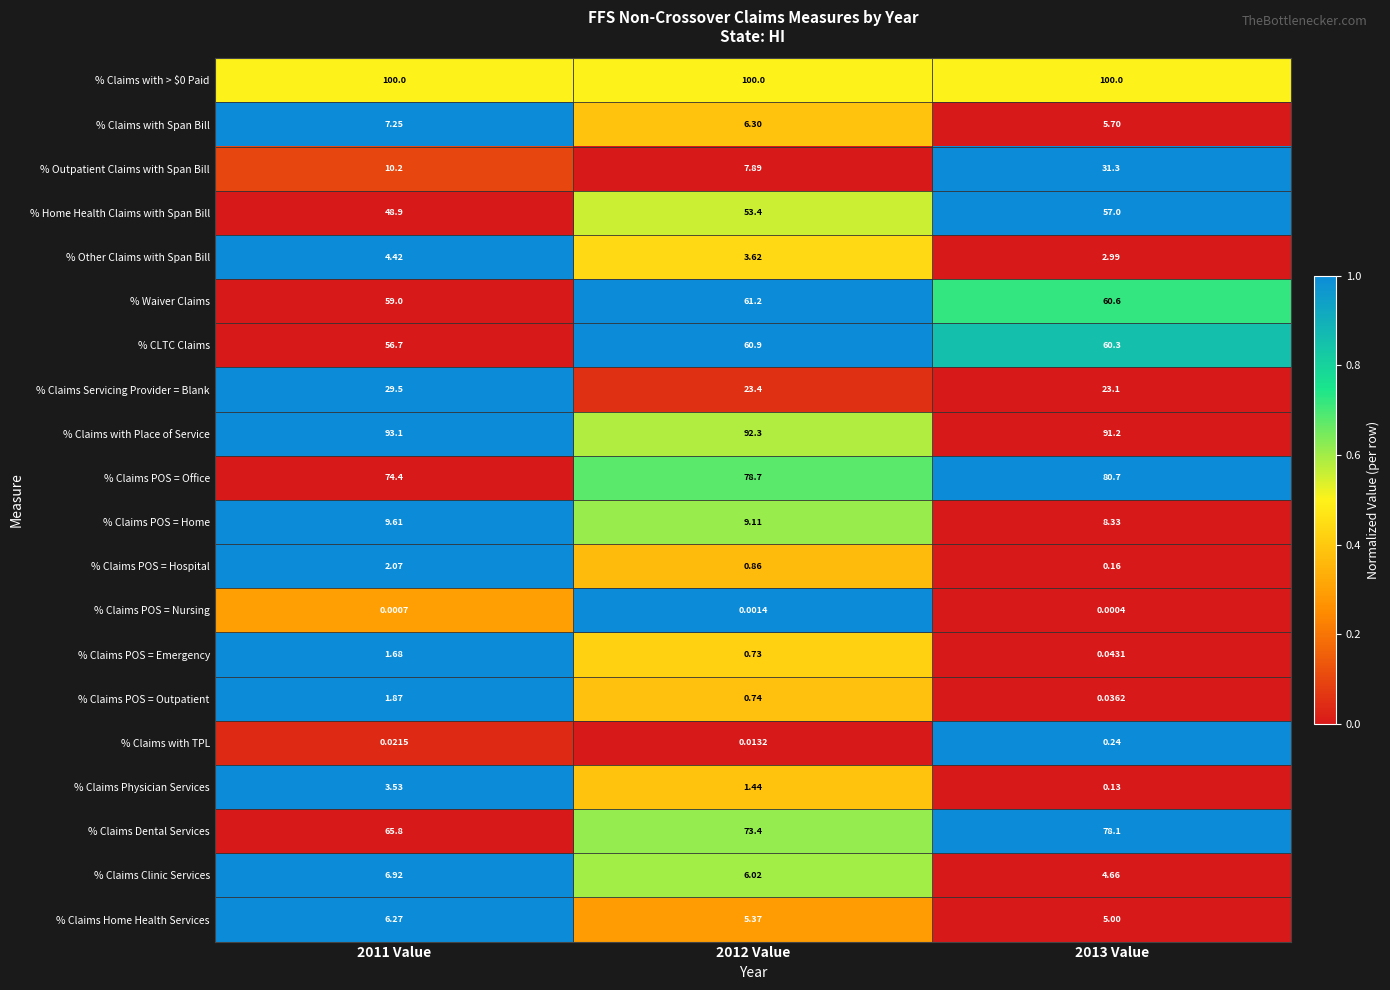

Between 2011 Value and 2013 Value, which series saw the biggest shift?

% Outpatient Claims with Span Bill